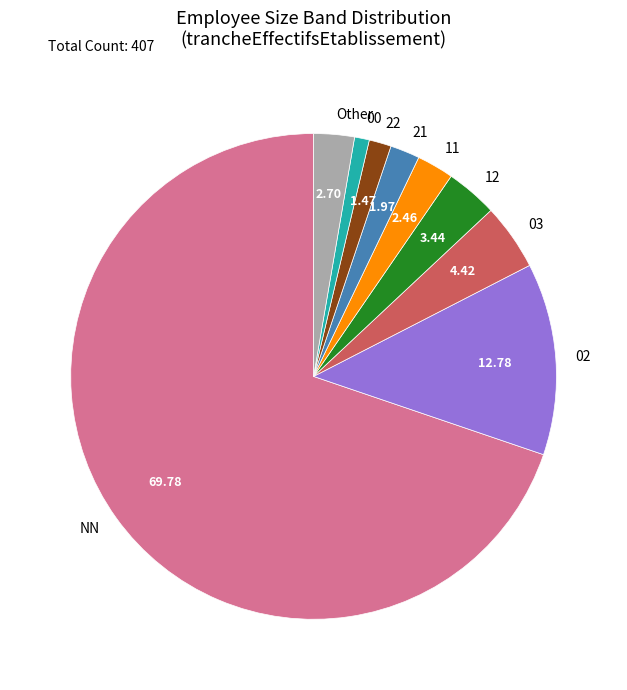

What is the ratio of the value at 02 to the value at 12?

3.7